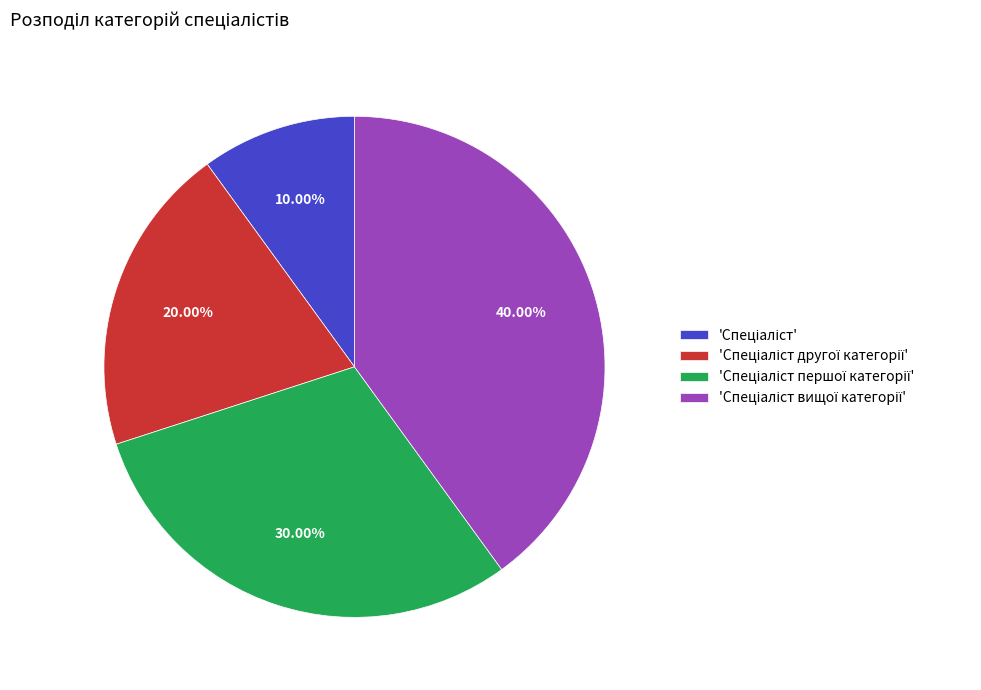

To the nearest percent, what is the average slice percentage?

25%